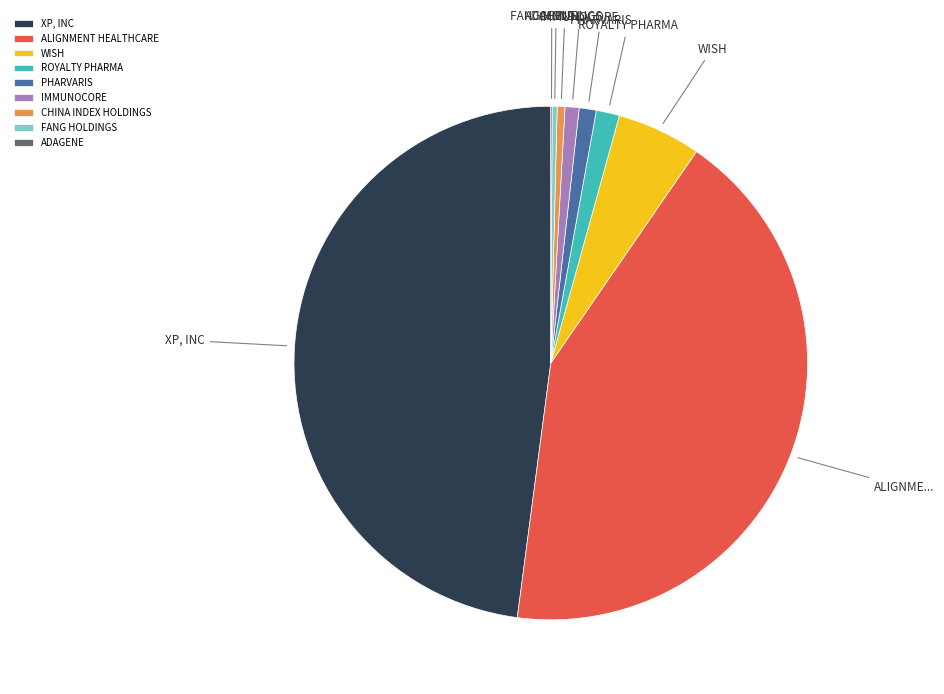

Which category has the biggest portion of the pie?

XP, INC